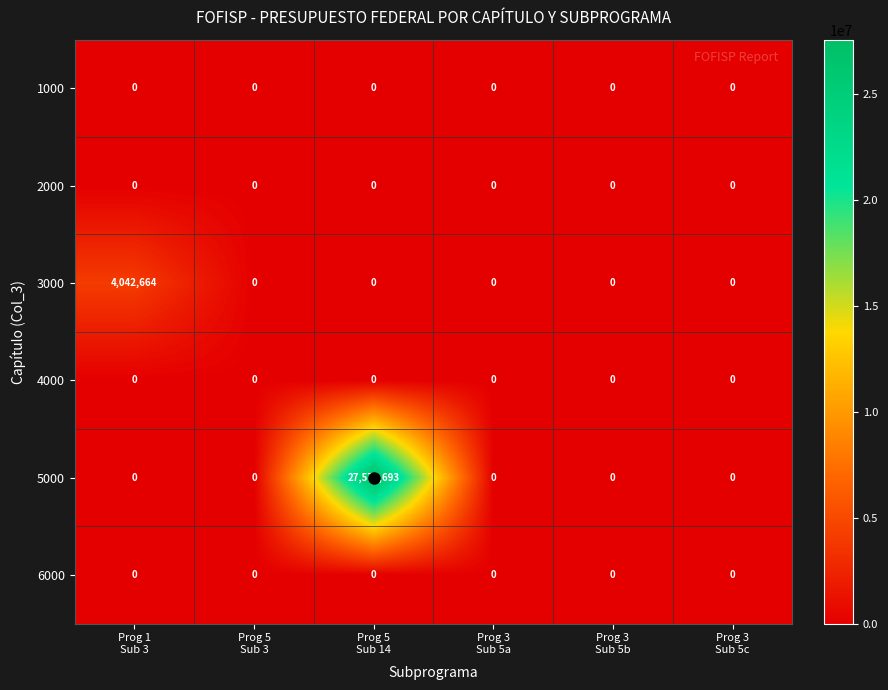

Which series has the widest spread of values?

5000